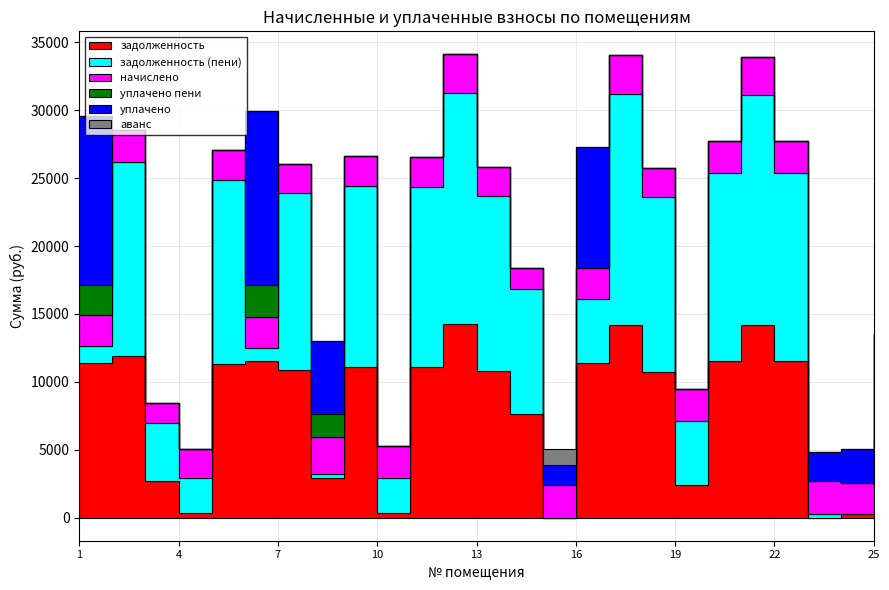

True or false: уплачено has a value of 649.4 at 24.

False